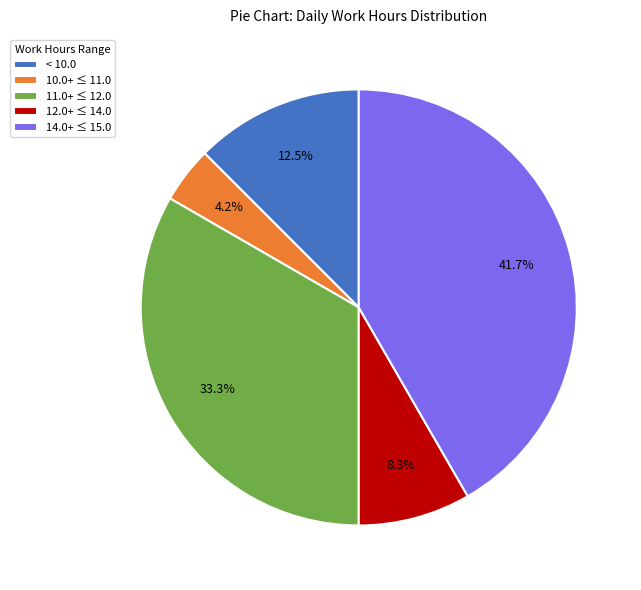

Which has a higher value, 14.0+ ≤ 15.0 or 11.0+ ≤ 12.0?

14.0+ ≤ 15.0